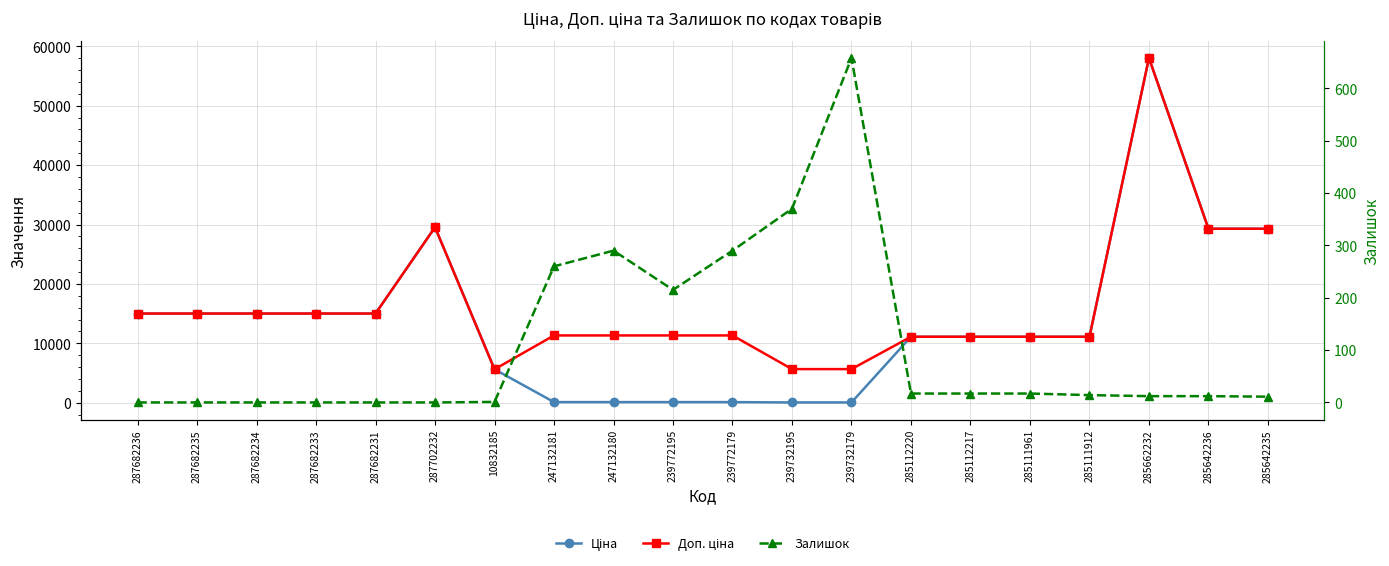

What is the difference between the second highest and minimum values in the Залишок series?

370.0